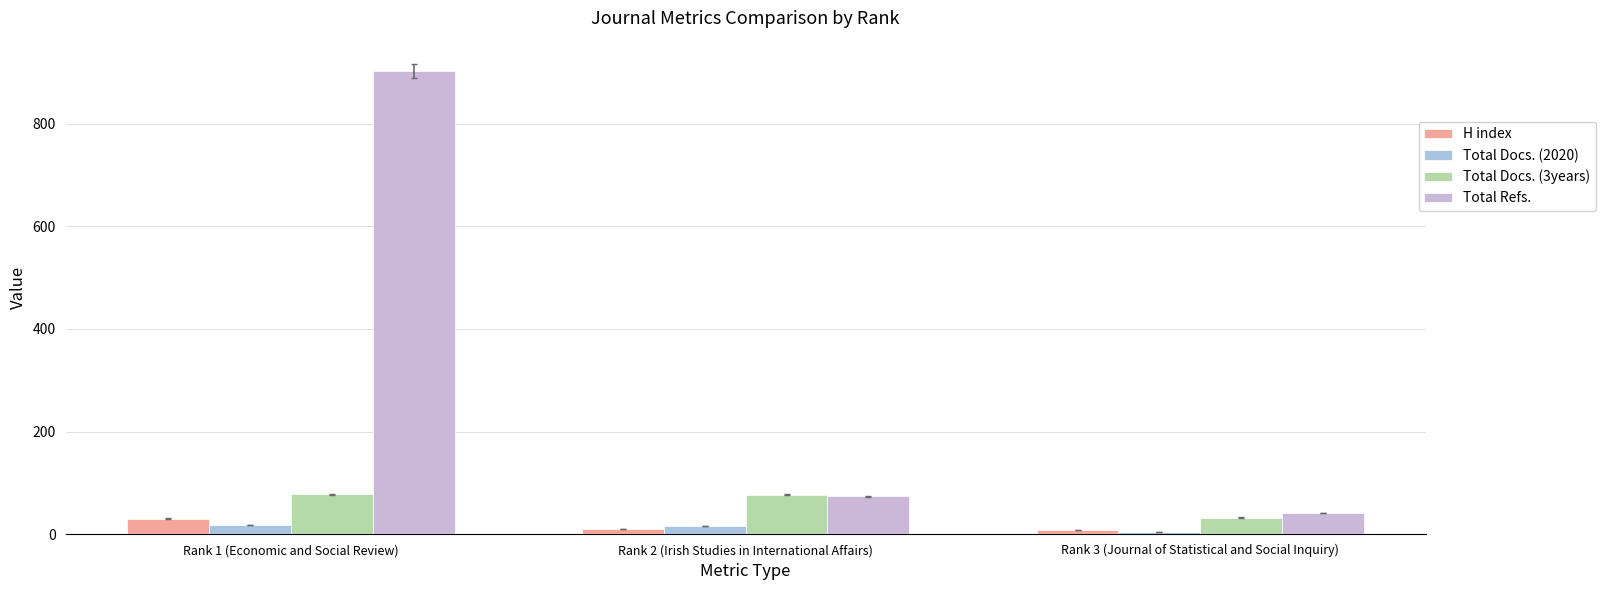

Rank the categories by Total Refs. value from highest to lowest.

Rank 1 (Economic and Social Review), Rank 2 (Irish Studies in International Affairs), Rank 3 (Journal of Statistical and Social Inquiry)